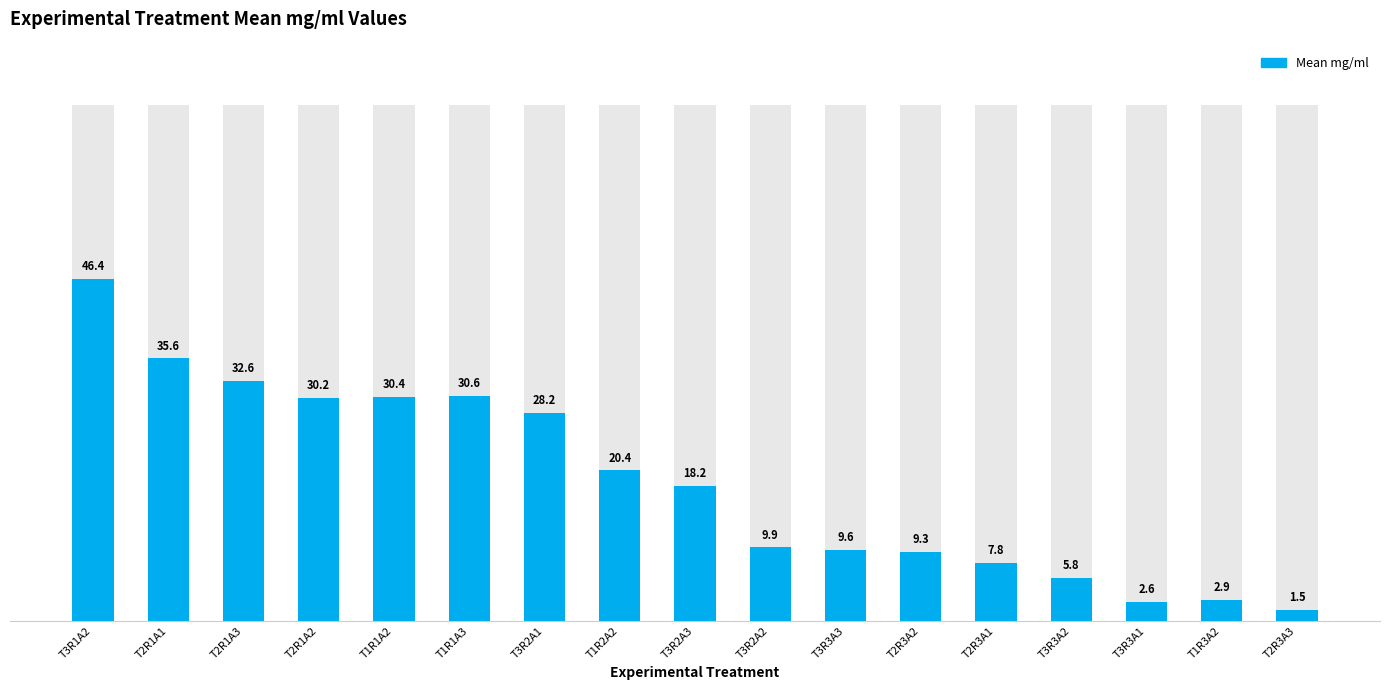

What is the maximum value shown in the chart?

46.4